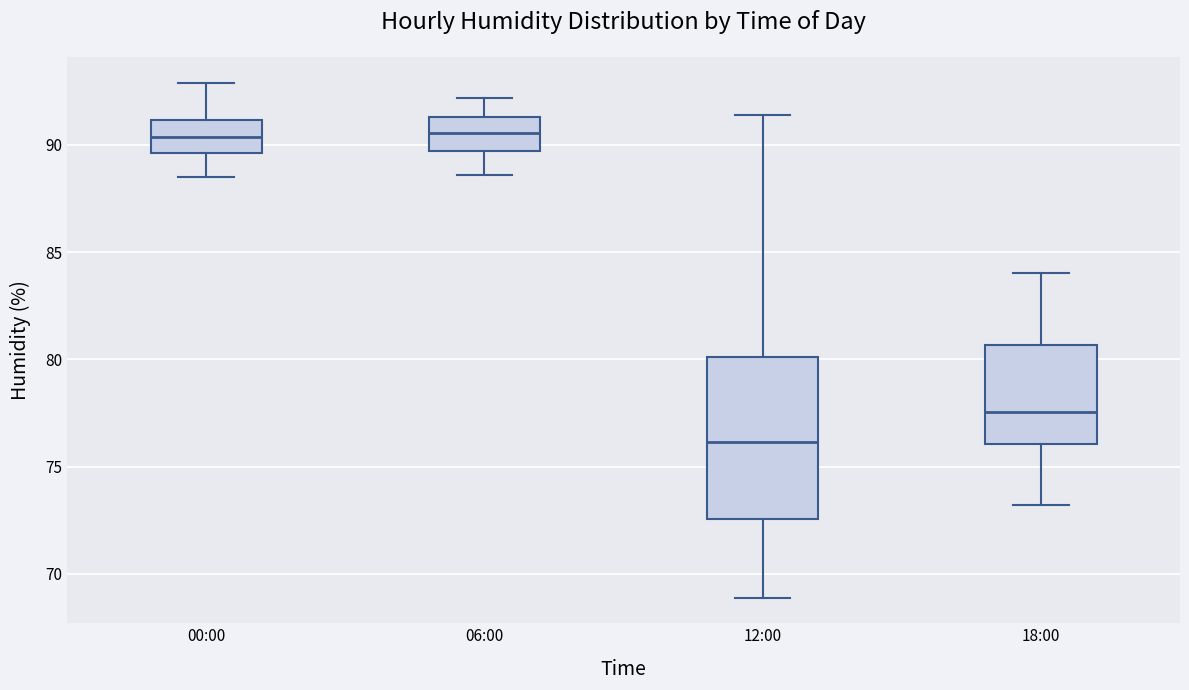

Reading left to right, transcribe this box plot: for each box, give where its median line is, the range the box spans, and where its two whiskers end, as read against the y-axis. The values are not printed on the chart, so give them approximately, as read against the axis.

00:00: median 90.5, box 89.5 to 91.0, whiskers 88.5 to 93.0
06:00: median 90.5, box 89.5 to 91.5, whiskers 88.5 to 92.0
12:00: median 76.0, box 72.5 to 80.0, whiskers 69.0 to 91.5
18:00: median 77.5, box 76.0 to 80.5, whiskers 73.0 to 84.0